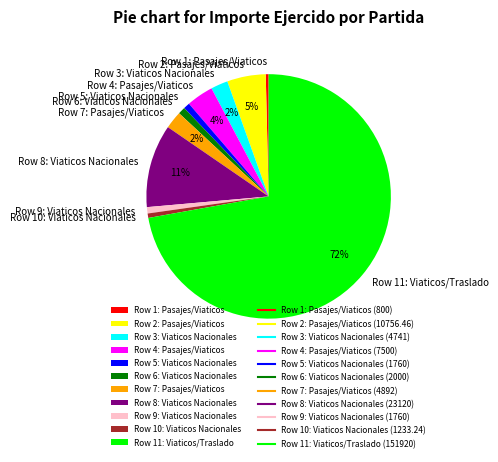

Is there any slice that represents more than half of the pie?

Yes